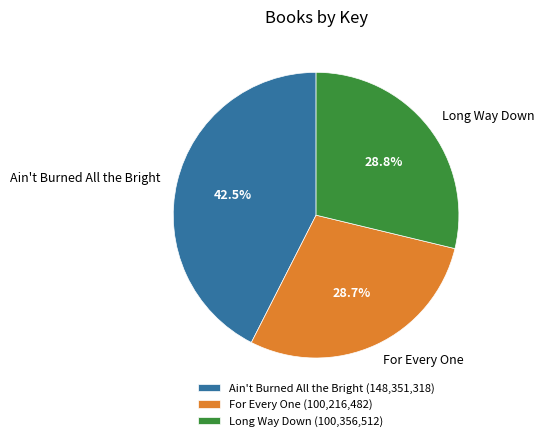

Which has a higher value, Ain't Burned All the Bright or For Every One?

Ain't Burned All the Bright